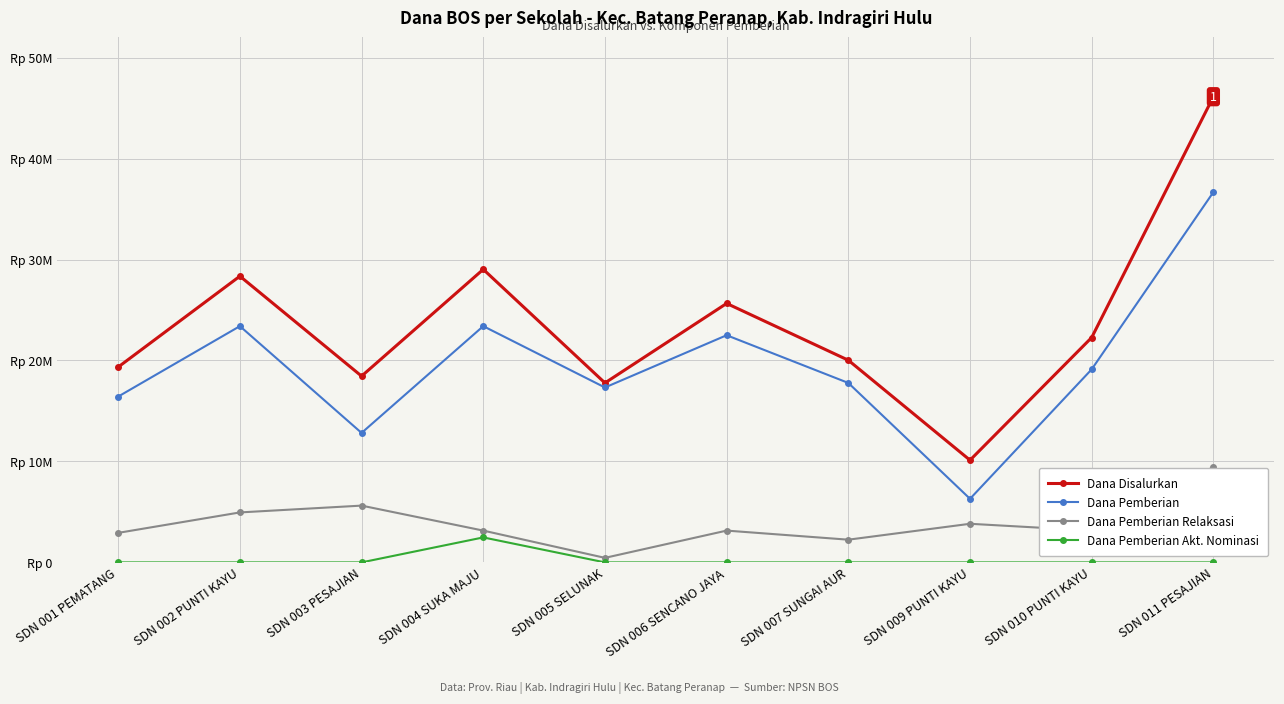

What position from the left is SDN 010 PUNTI KAYU?

9